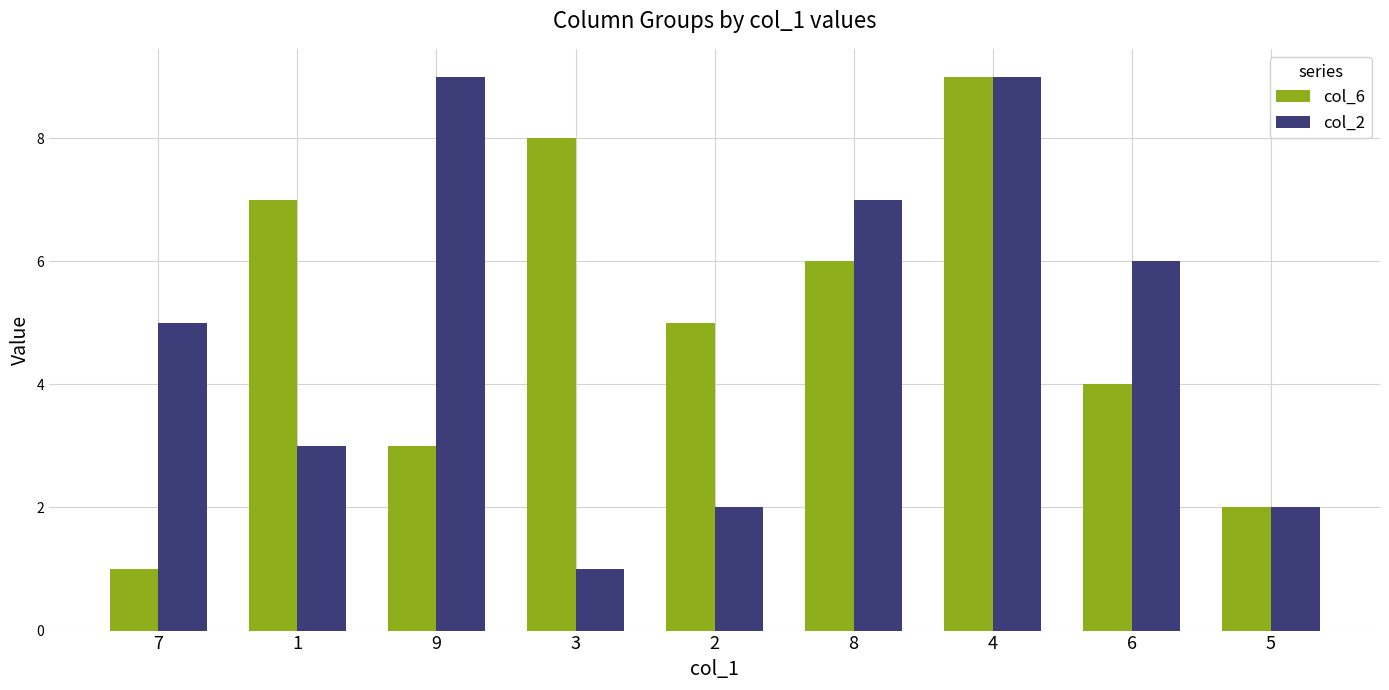

What is the total value across all series at 2?

7